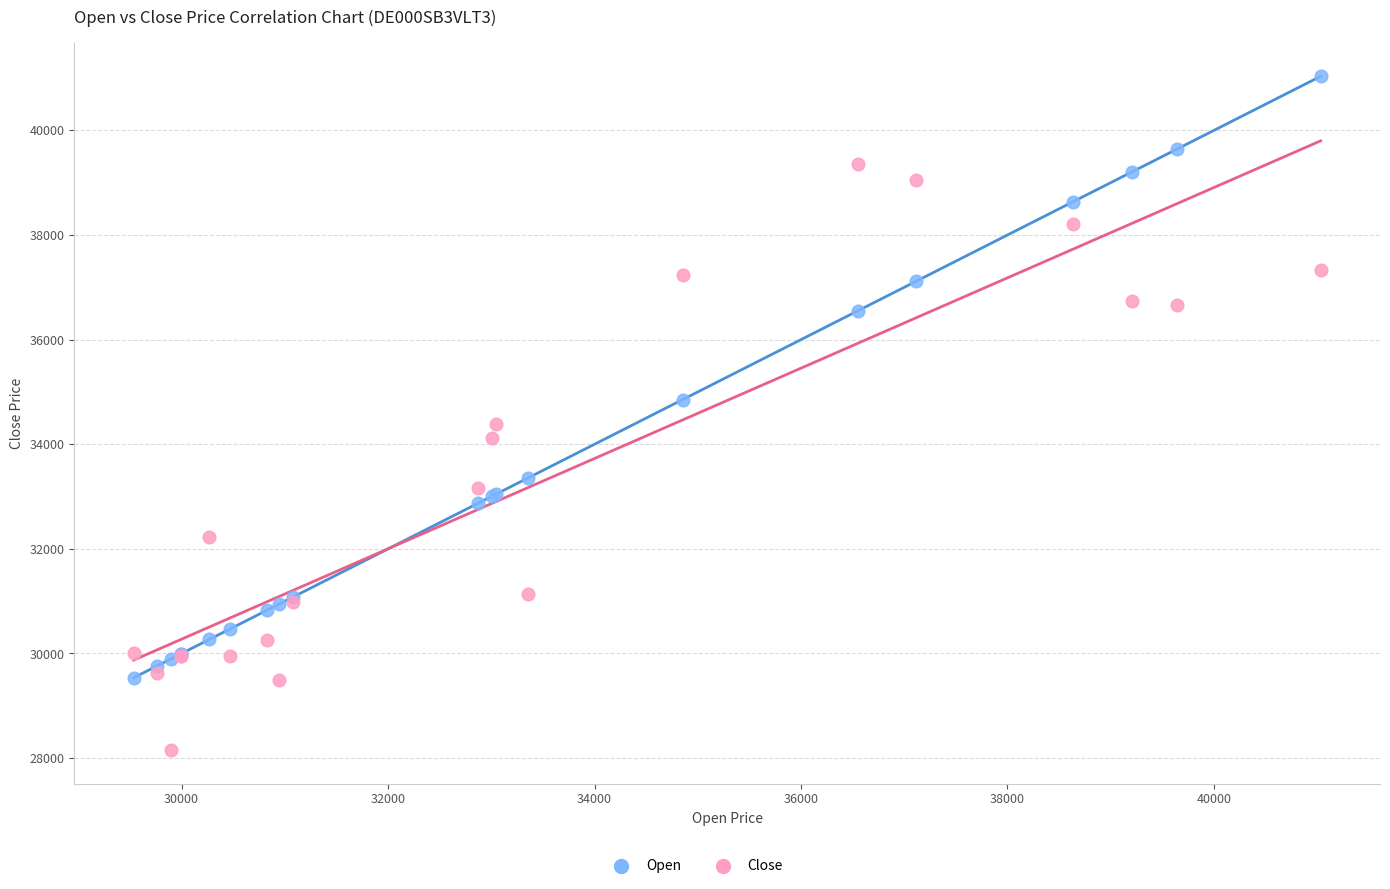

In the Open series, what Y value is closest to 35285?

34855